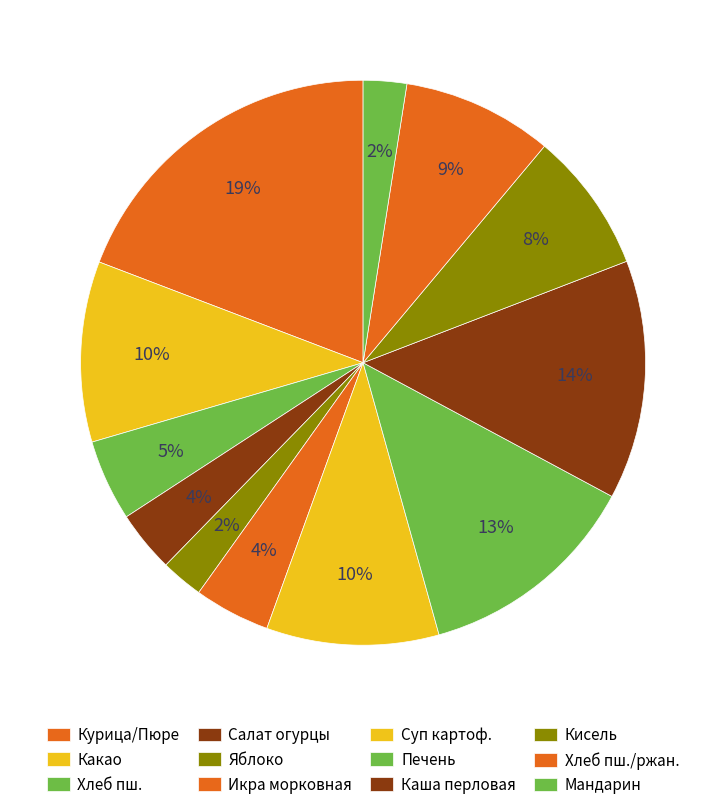

Count the number of slices in the pie.

12